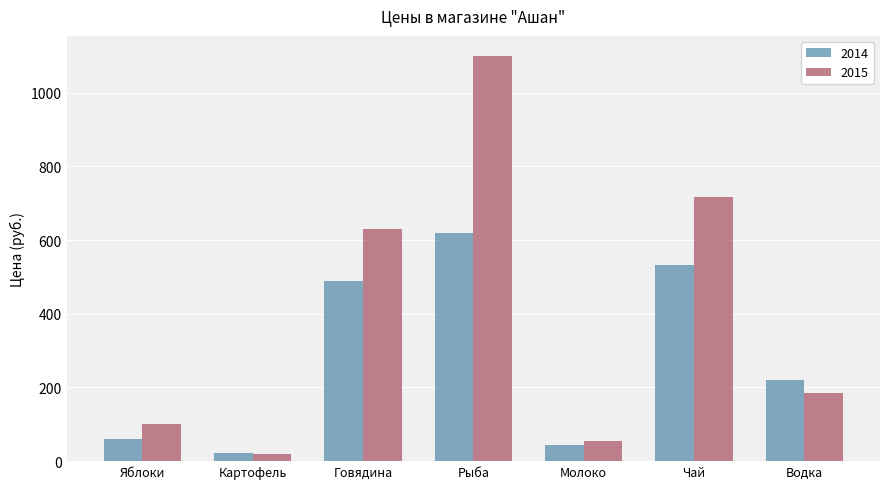

What is the total value across all series at Чай?

1249